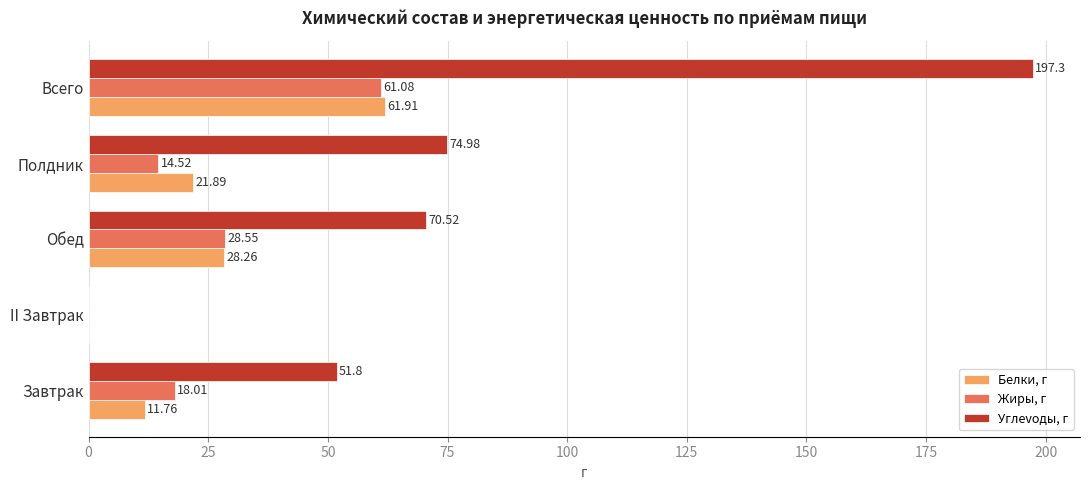

What is the sum of all Жиры, г values?

122.2